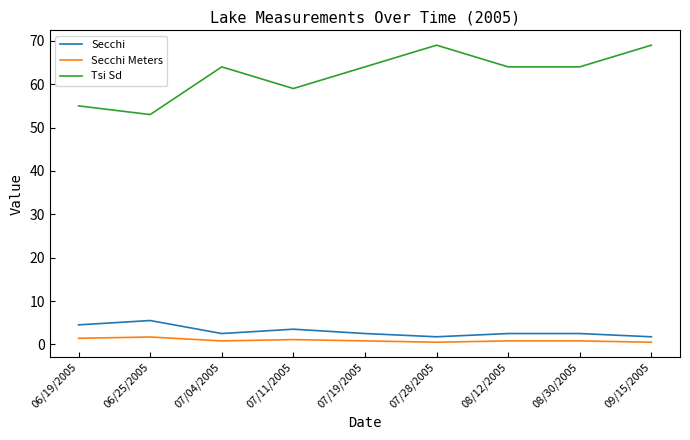

Does the chart have visible grid lines?

No